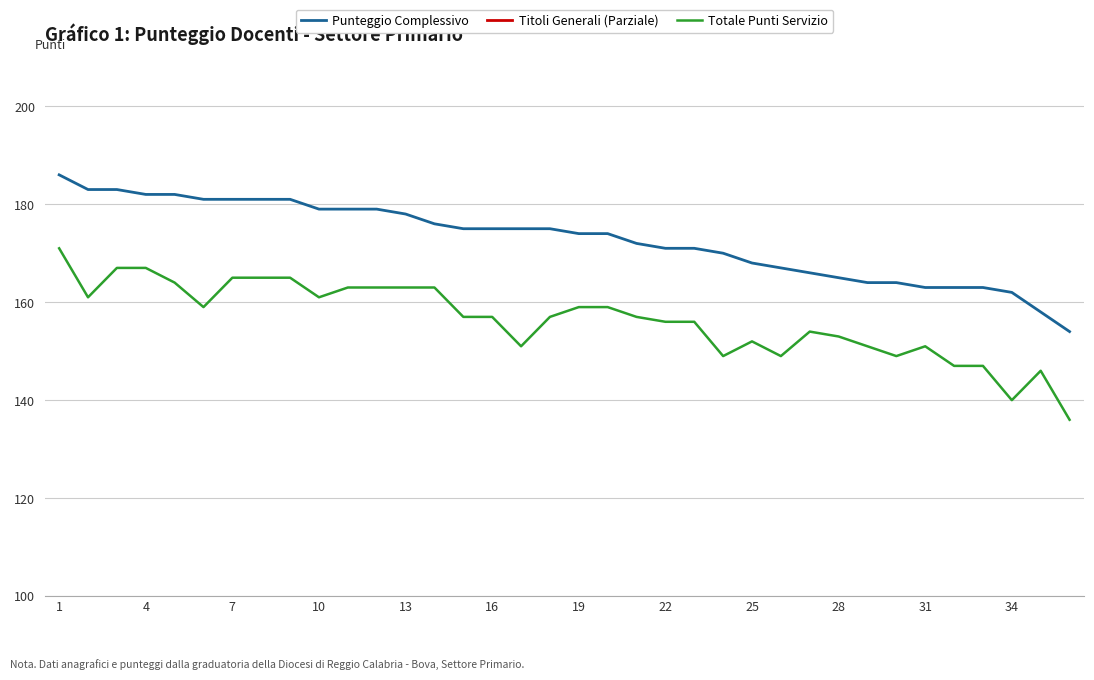

In Totale Punti Servizio, how many points are higher than both neighbors (excluding endpoints)?

4